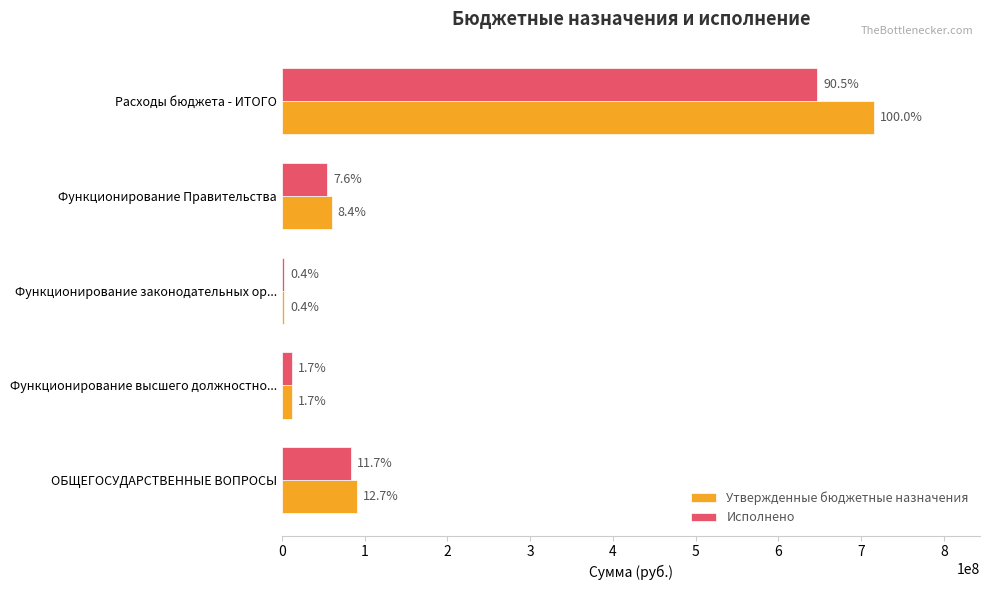

What is the sum of all Исполнено values?

800054906.1